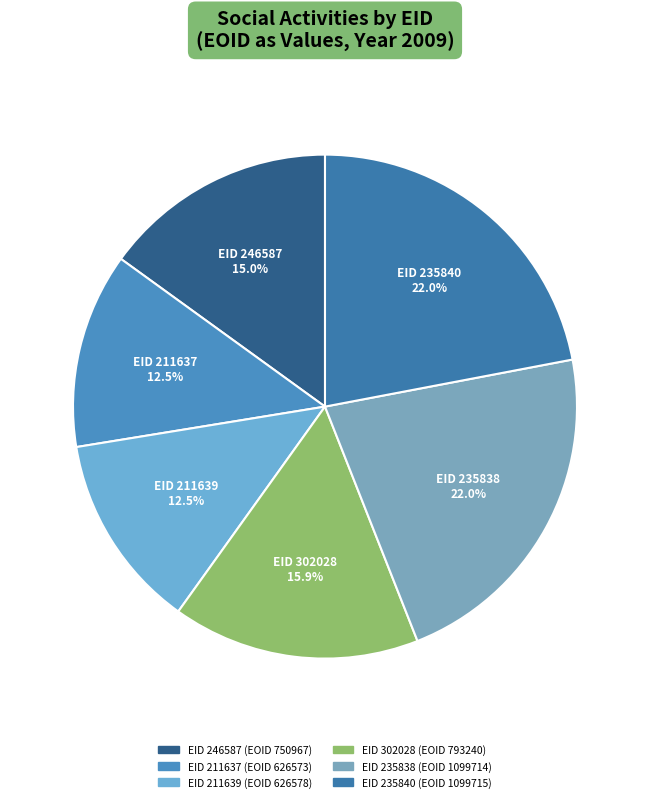

Rank the categories by value from lowest to highest.

211637, 211639, 246587, 302028, 235838, 235840